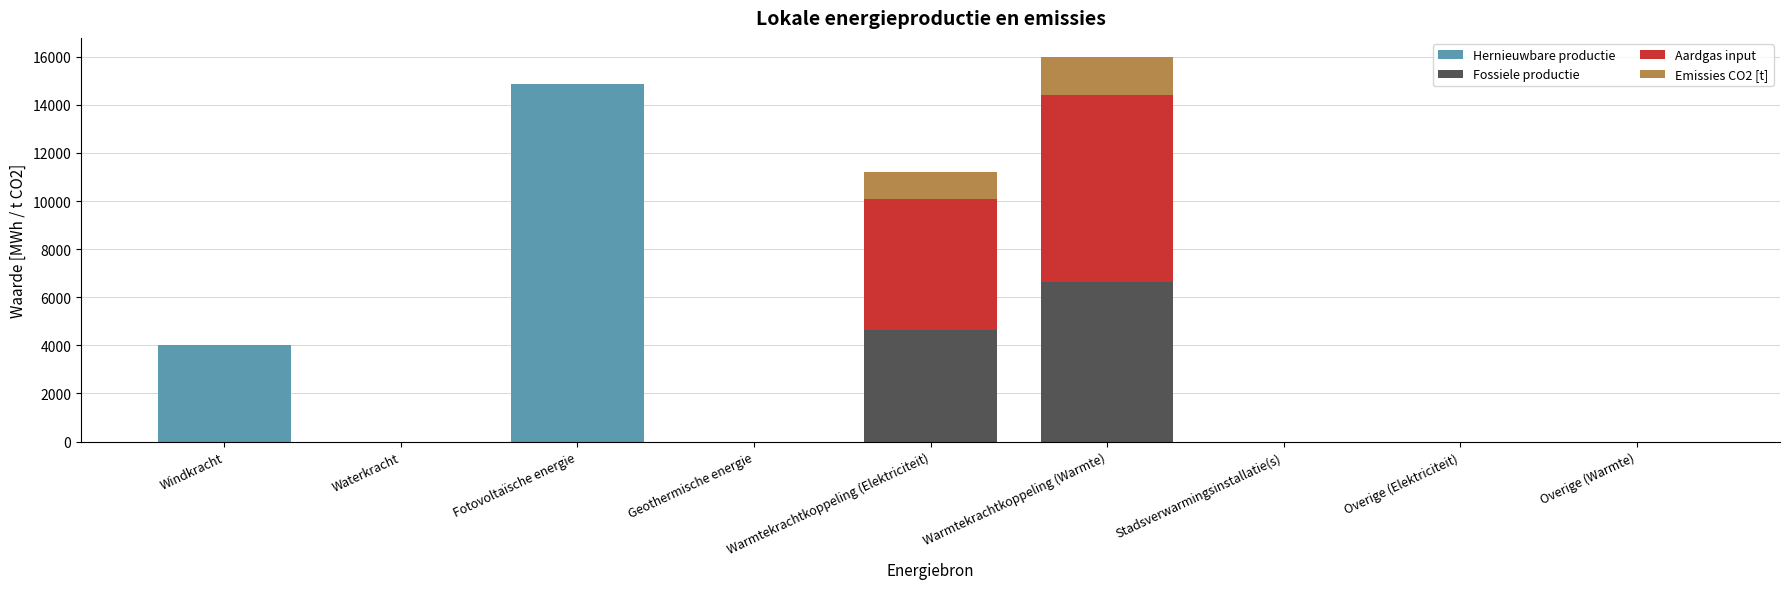

What is the maximum value for Hernieuwbare productie?

14861.7